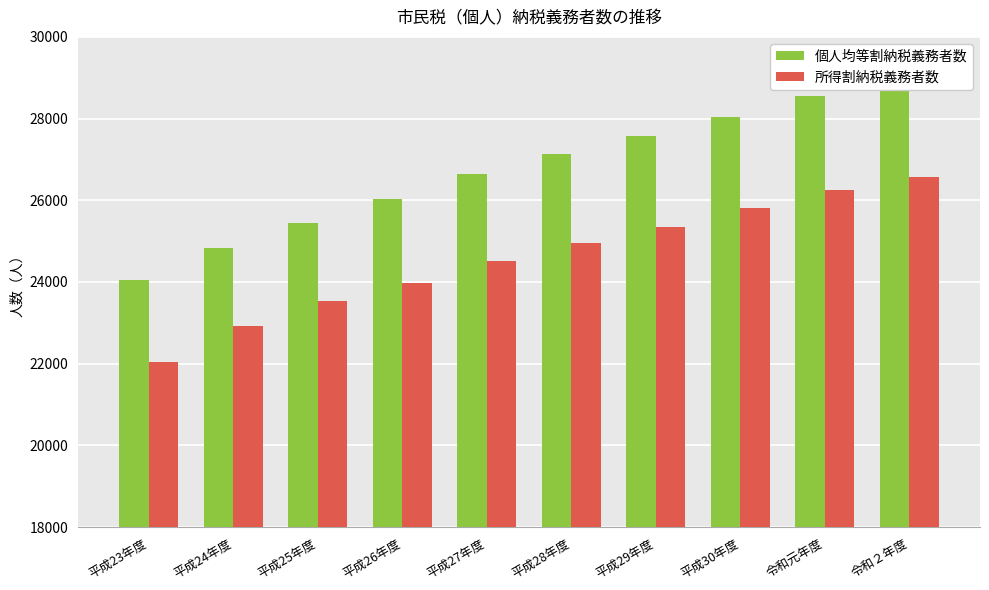

Where is 個人均等割納税義務者数 nearest to the value 26477?

平成27年度